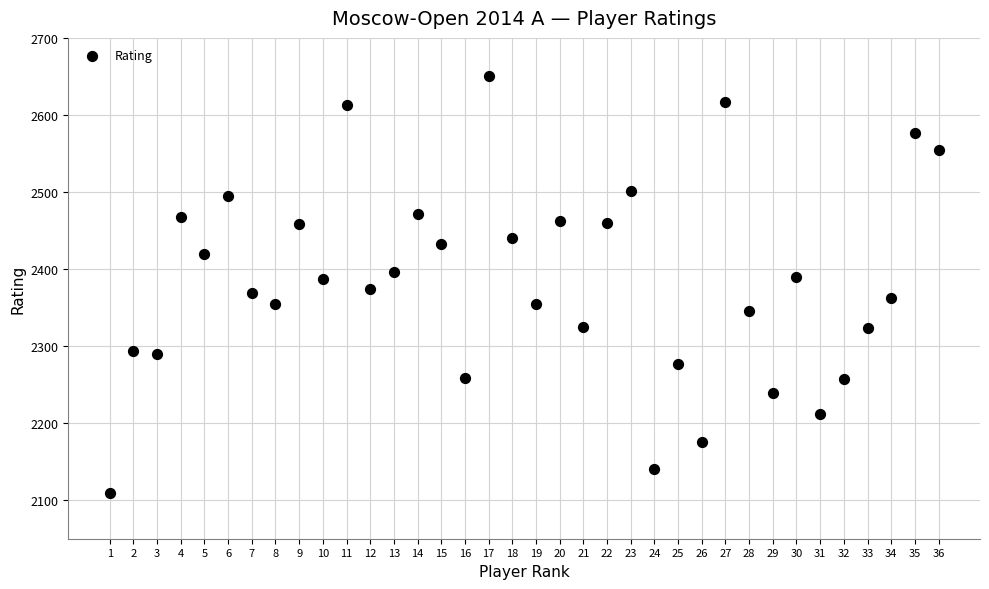

What is the range of X values (max minus min)?

35